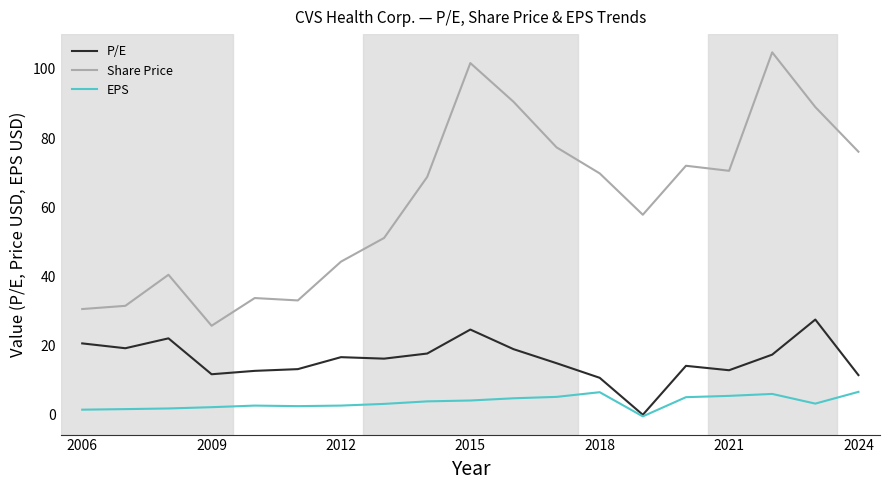

Which series has the largest range (max minus min)?

Share Price